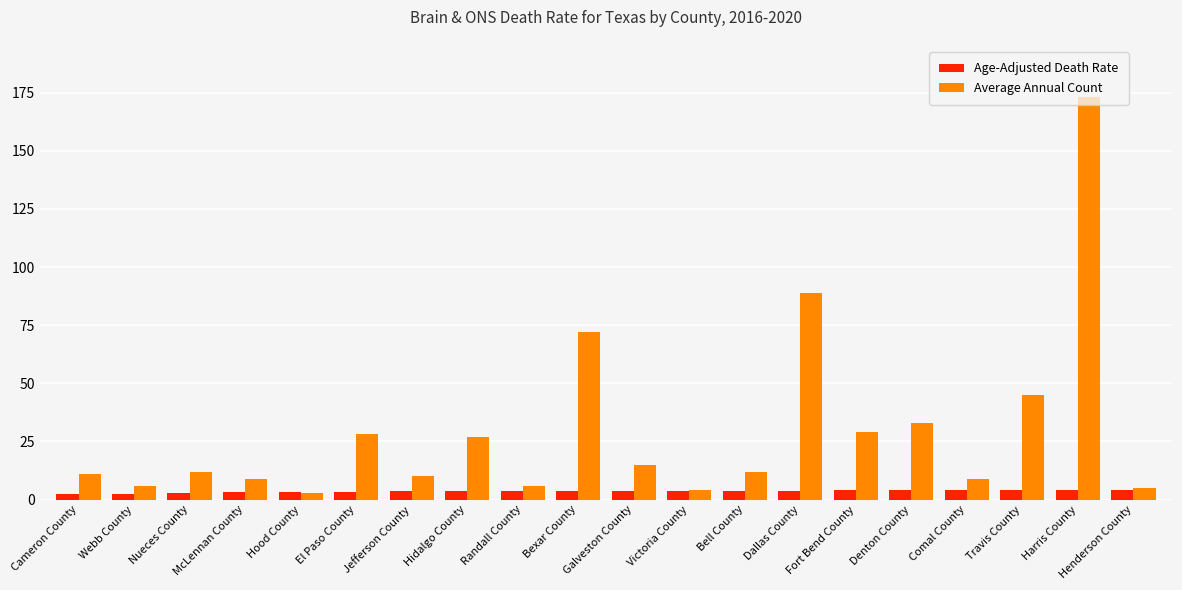

What is the total value across all series at Dallas County?

92.8